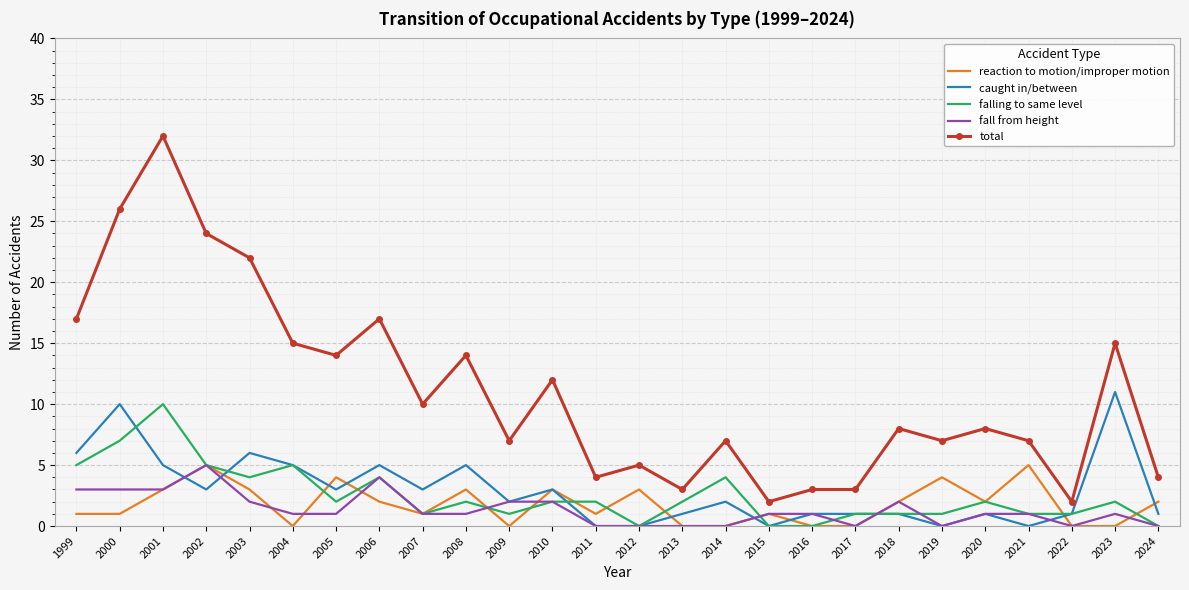

True or false: total and falling to same level cross at least once.

False